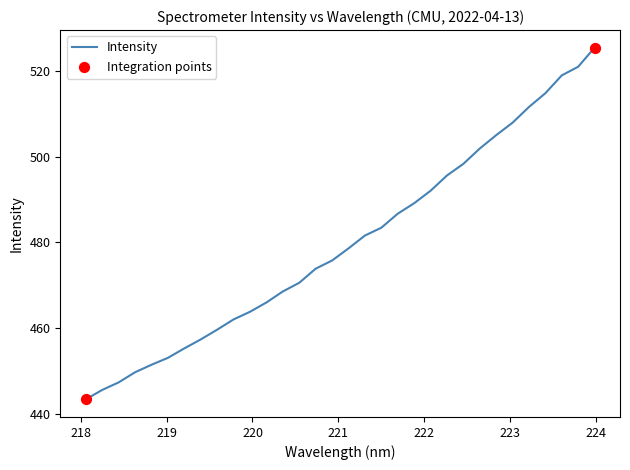

What is the difference between the maximum and minimum values?

82.0